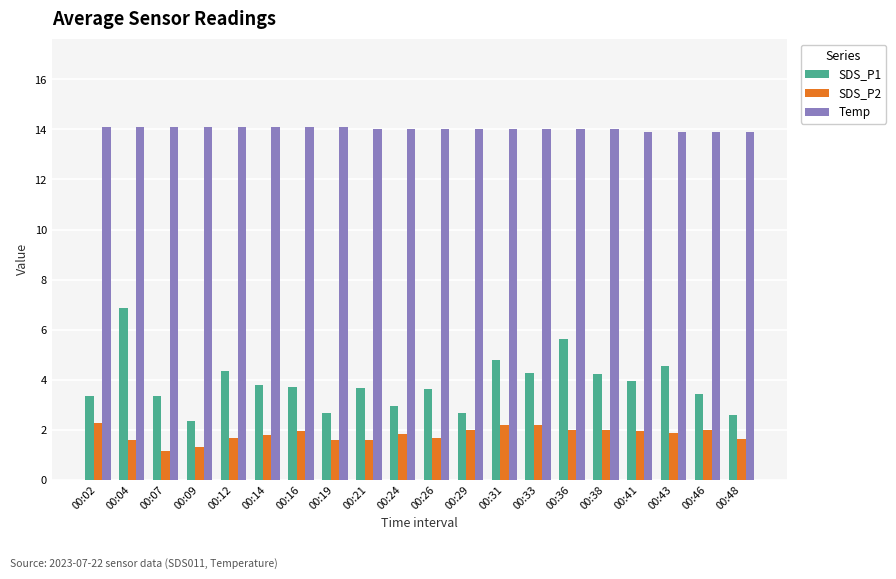

What are all the series names shown in the legend?

SDS_P1, SDS_P2, Temp